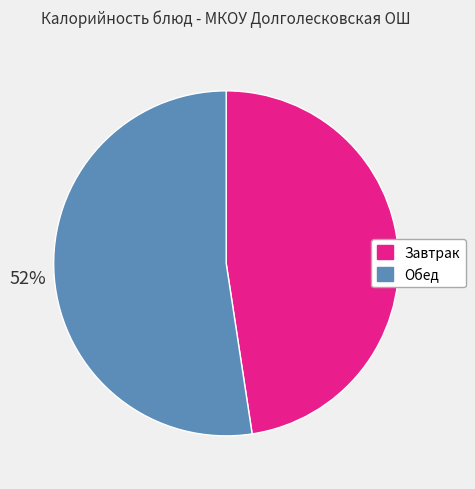

How many segments does this pie chart have?

2